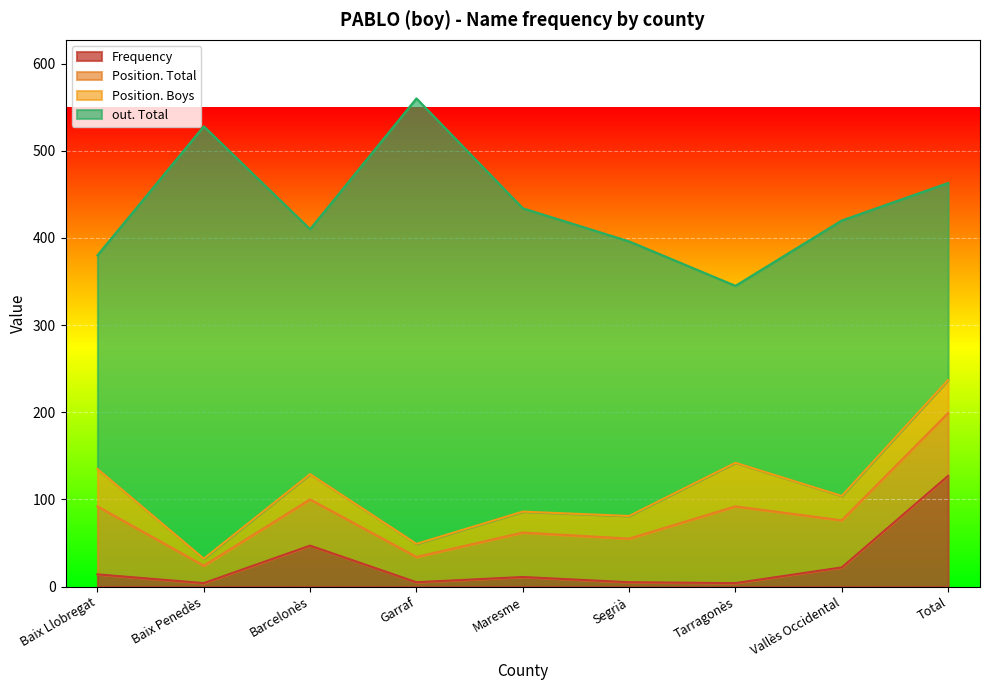

True or false: Position. Boys and Frequency cross at least once.

True